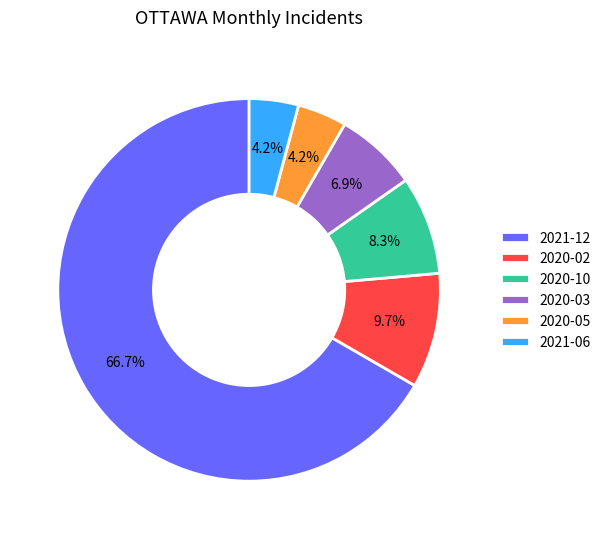

Do 2021-06 and 2020-02 together represent more than half of the pie?

No